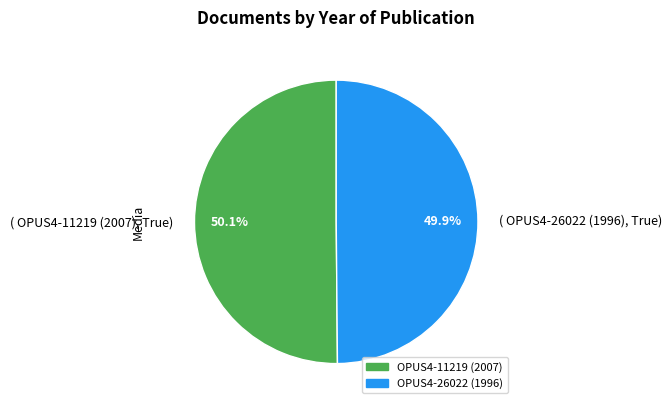

What is the ratio of the value at ( OPUS4-26022 (1996), True) to the value at ( OPUS4-11219 (2007), True)?

1.0